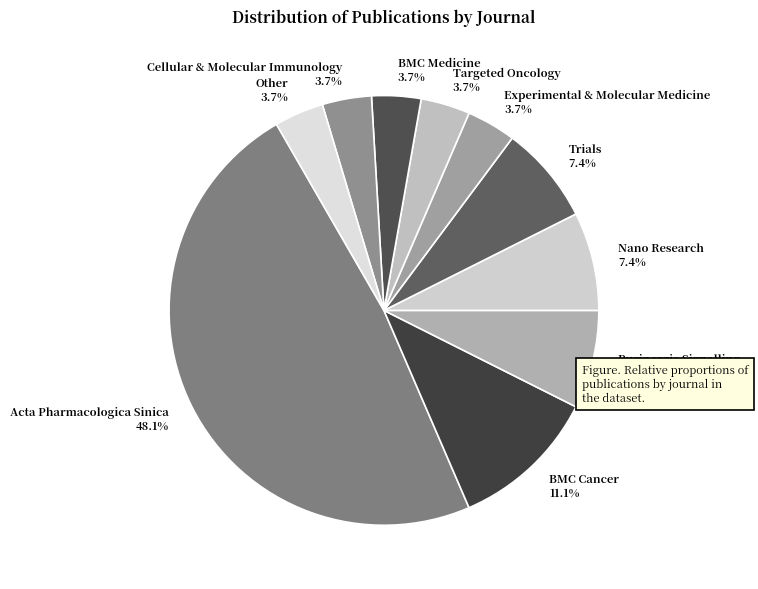

Which slice is the largest?

Acta Pharmacologica Sinica